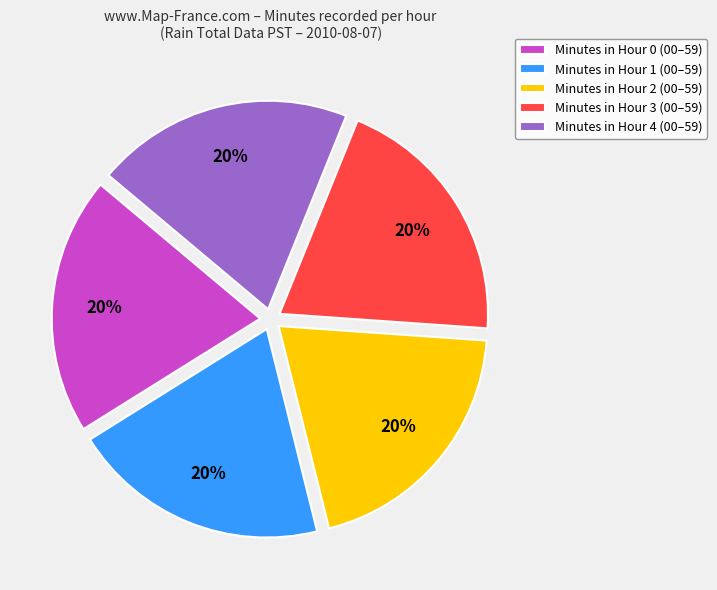

Does Minutes in Hour 1 (00–59) represent more than half of the total?

No